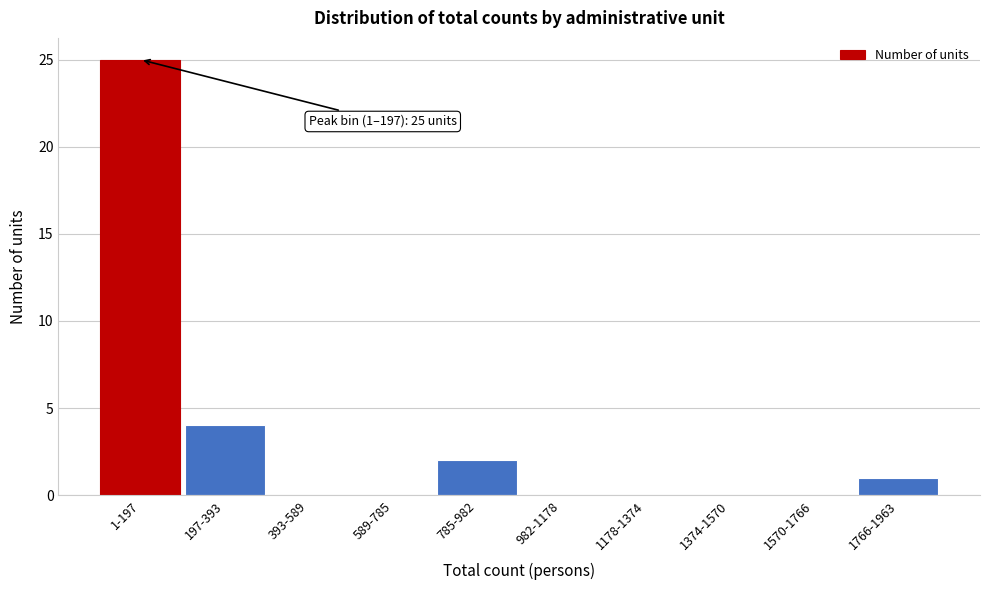

Reading left to right, extract all data points from this chart.

1-197=25	197-393=4	393-589=0	589-785=0	785-982=2	982-1178=0	1178-1374=0	1374-1570=0	1570-1766=0	1766-1963=1